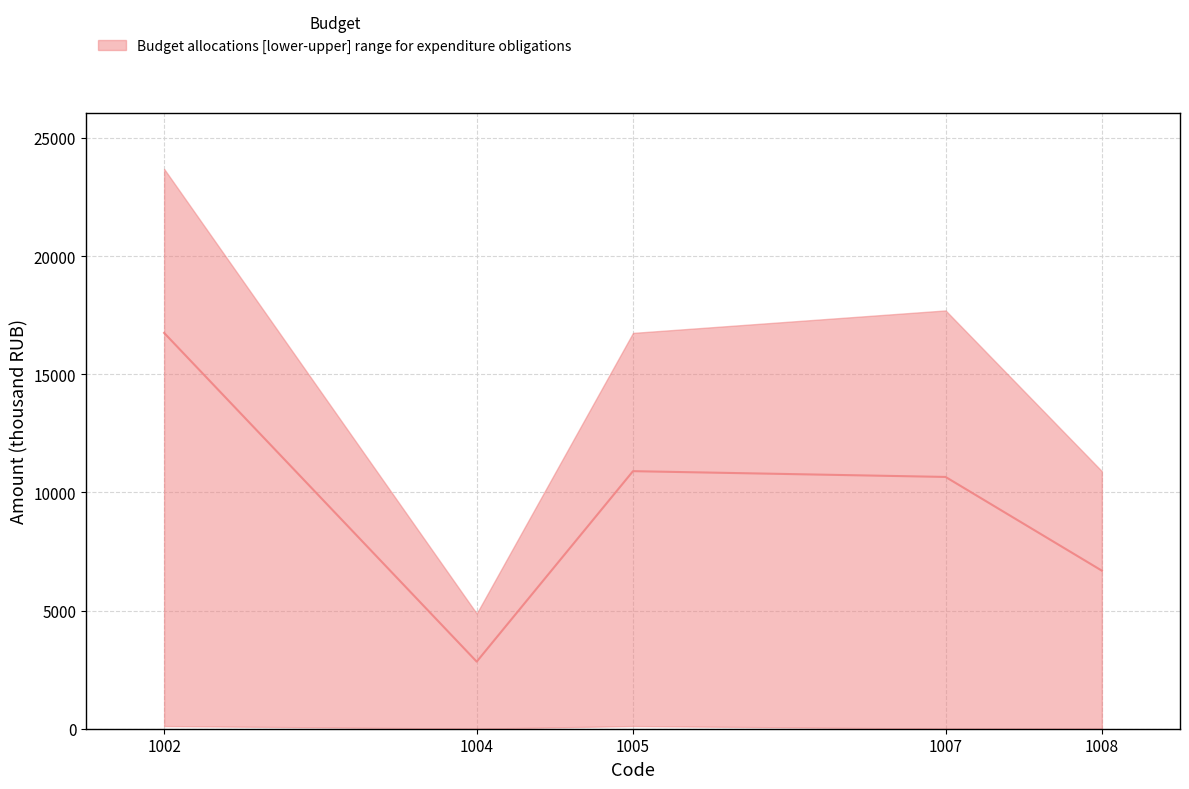

List the series in order of their overall mean, lowest first.

lower, median, upper